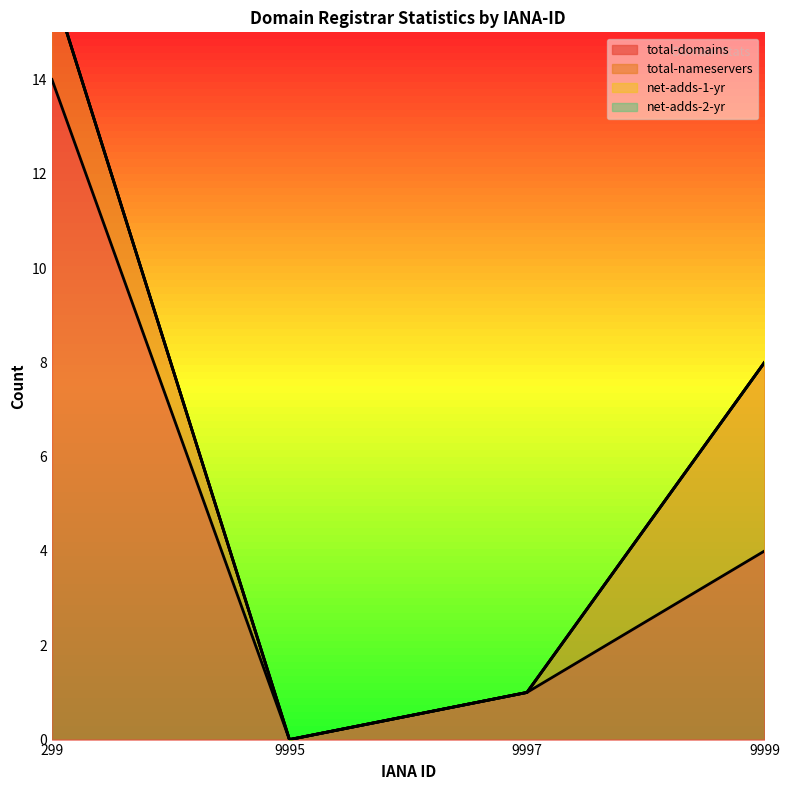

The value of net-adds-1-yr at 9995 is 0. True or false?

True